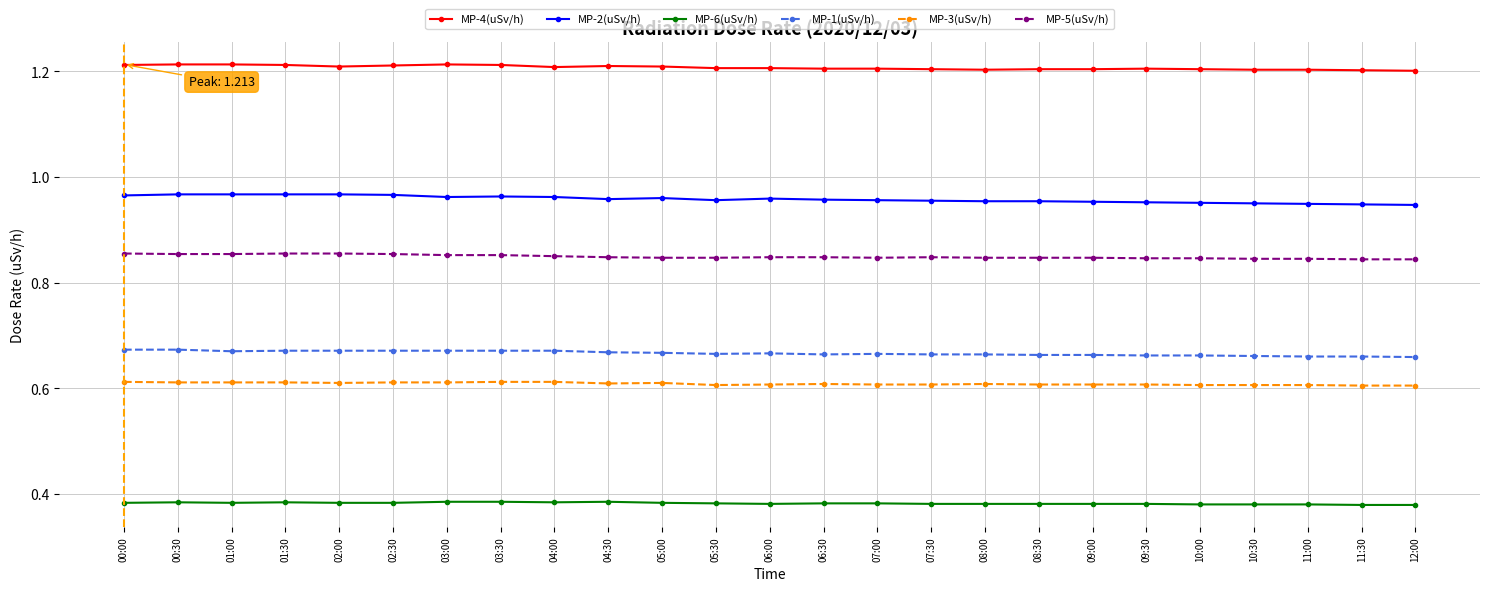

Rank the series by their maximum value, from highest to lowest.

MP-4(uSv/h), MP-2(uSv/h), MP-5(uSv/h), MP-1(uSv/h), MP-3(uSv/h), MP-6(uSv/h)